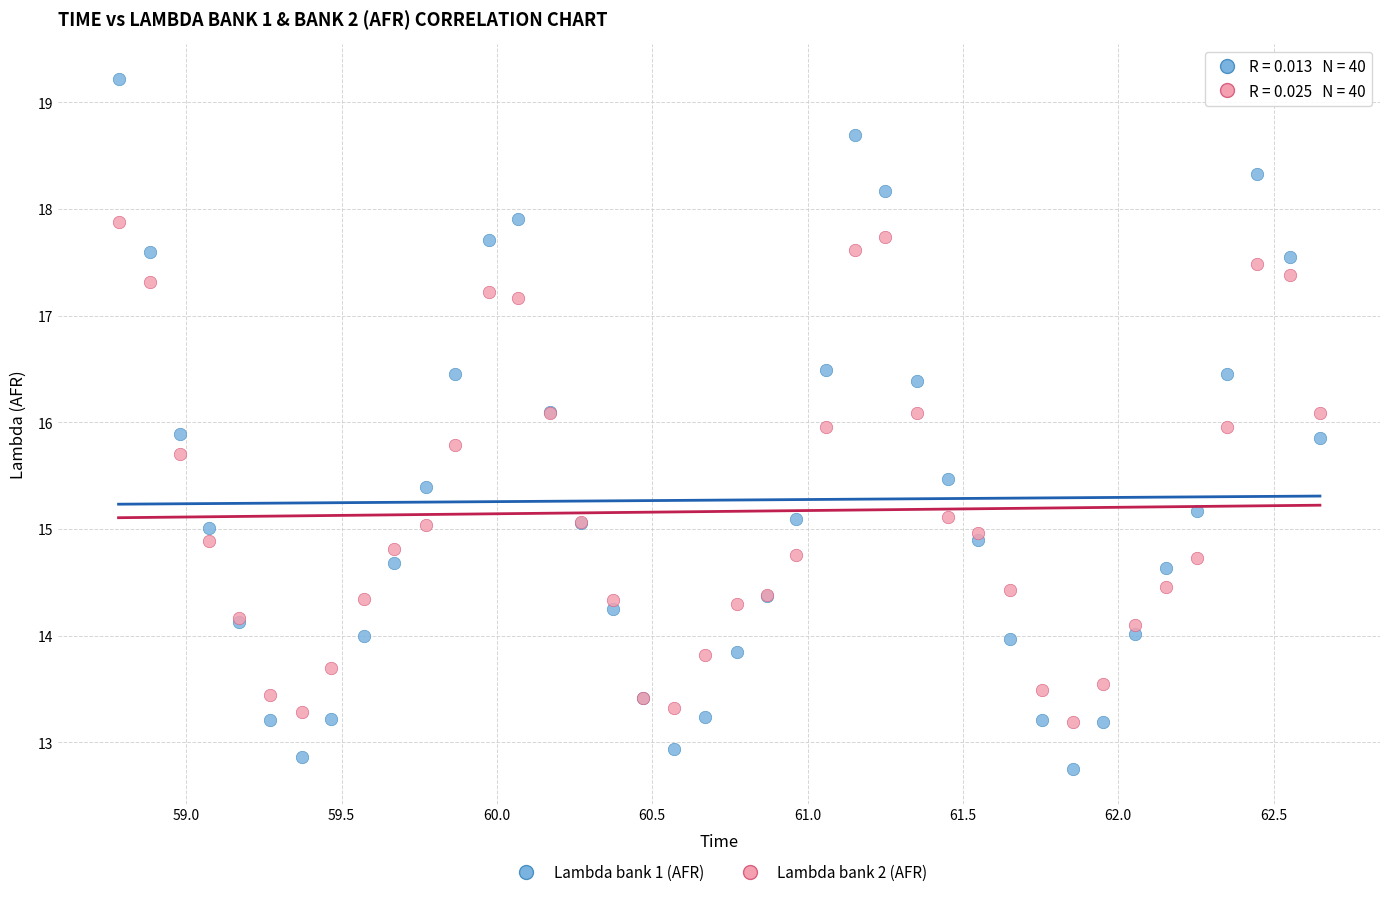

What are all the series names shown in the legend?

Lambda bank 1 (AFR), Lambda bank 2 (AFR)